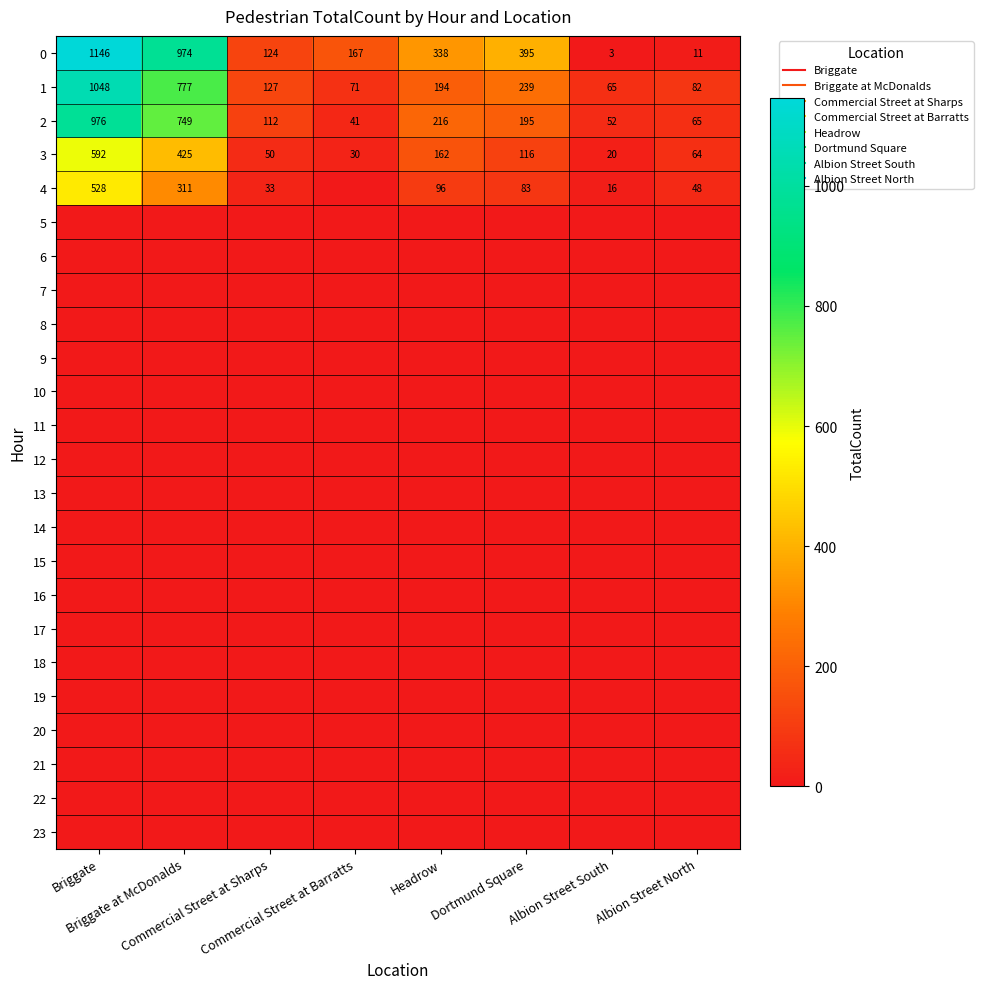

Is the value of 10 at Albion Street South greater than the value of 1 at Briggate?

No